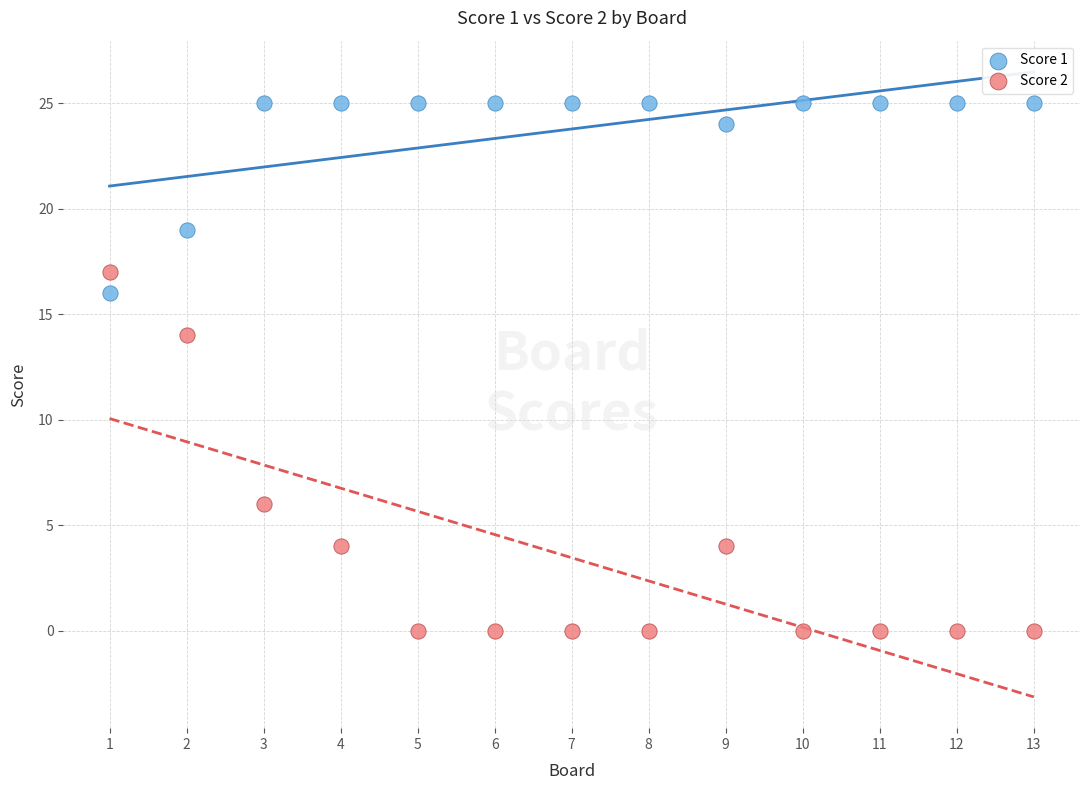

Which series contains the highest Y value?

Score 1